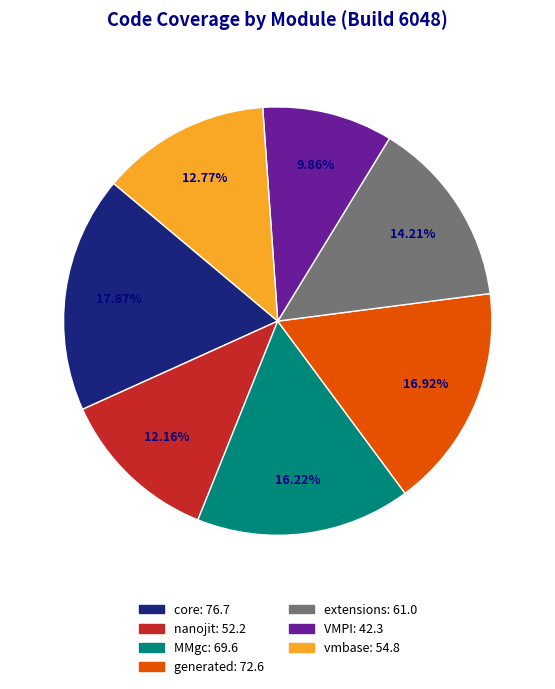

To the nearest percent, what is the difference between the VMPI and extensions slice percentages?

4%